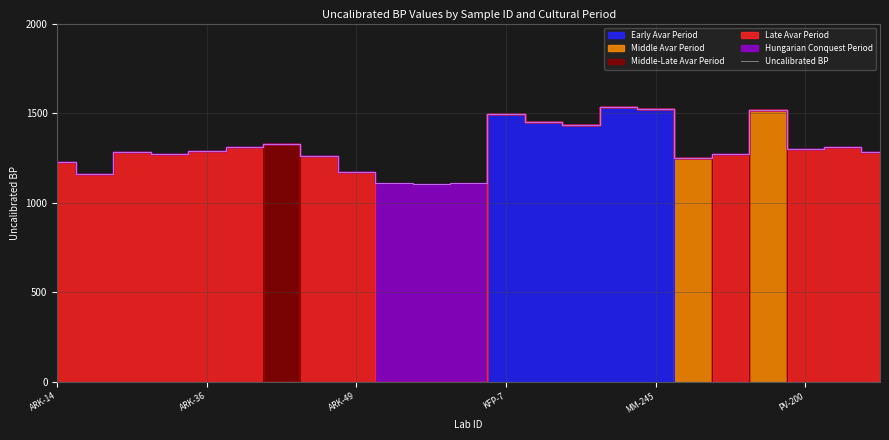

How many lines are shown in the chart?

1